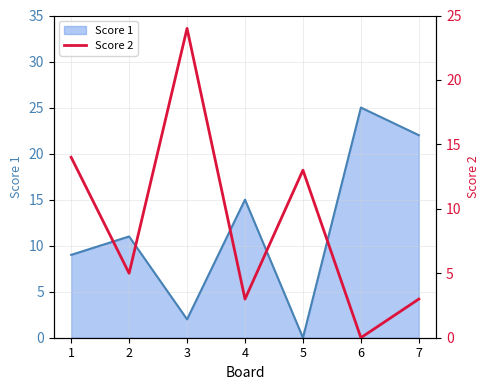

The value of Score 1 at 7 is 22. True or false?

True